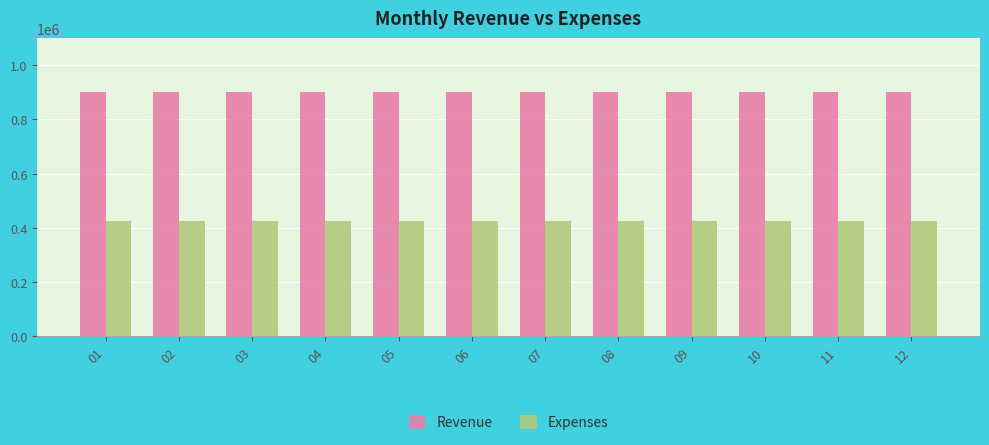

The value of Expenses at 05 is 425000. True or false?

True